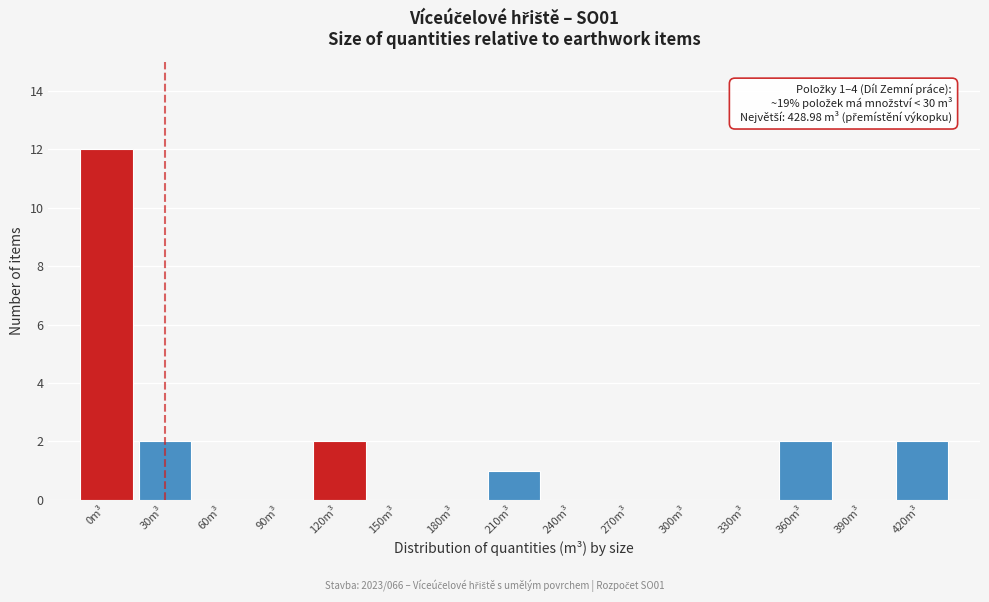

Reading right to left, extract all data points from this chart.

420m³=2	390m³=0	360m³=2	330m³=0	300m³=0	270m³=0	240m³=0	210m³=1	180m³=0	150m³=0	120m³=2	90m³=0	60m³=0	30m³=2	0m³=12